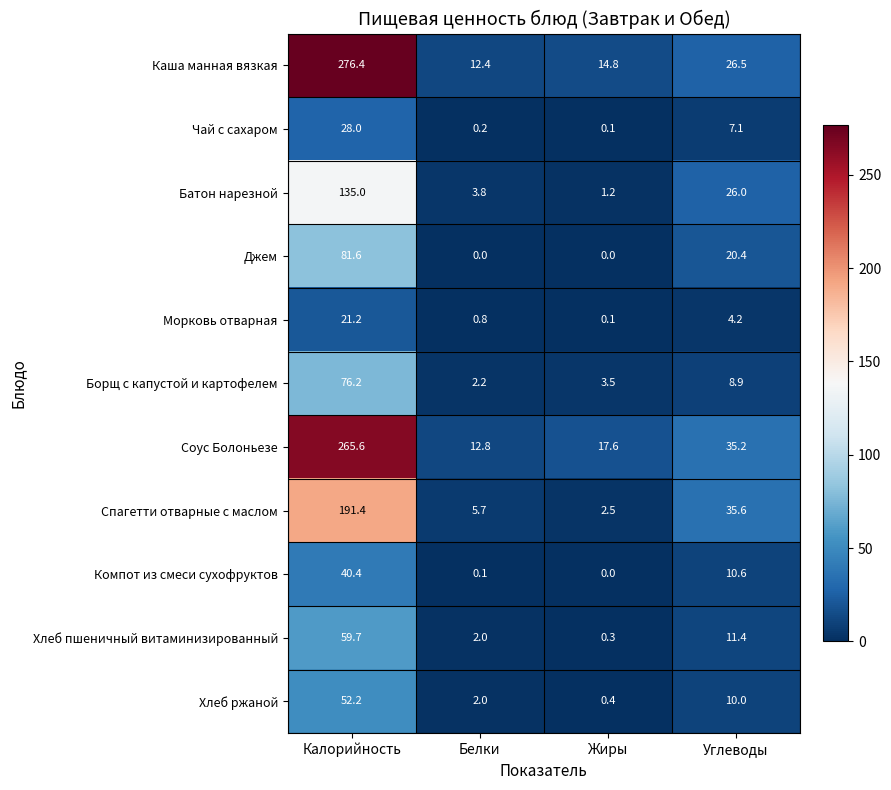

At which category does the chart reach its peak across all series?

Калорийность